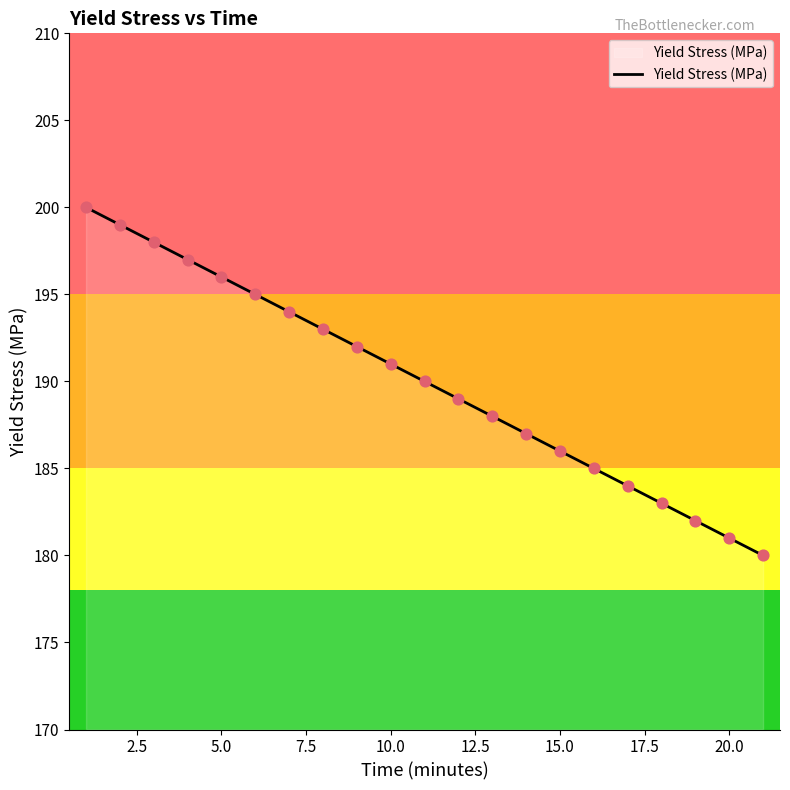

What is the maximum value shown in the chart?

200